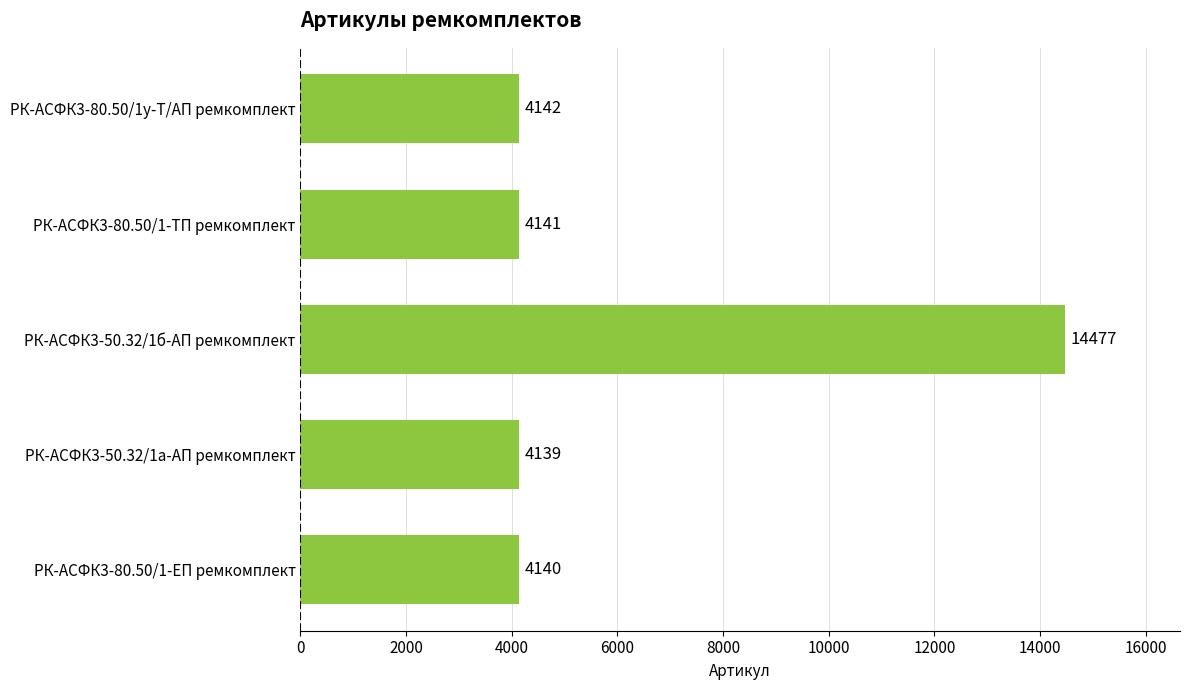

Reading top to bottom, list all the values displayed in this chart.

4142	4141	14477	4139	4140